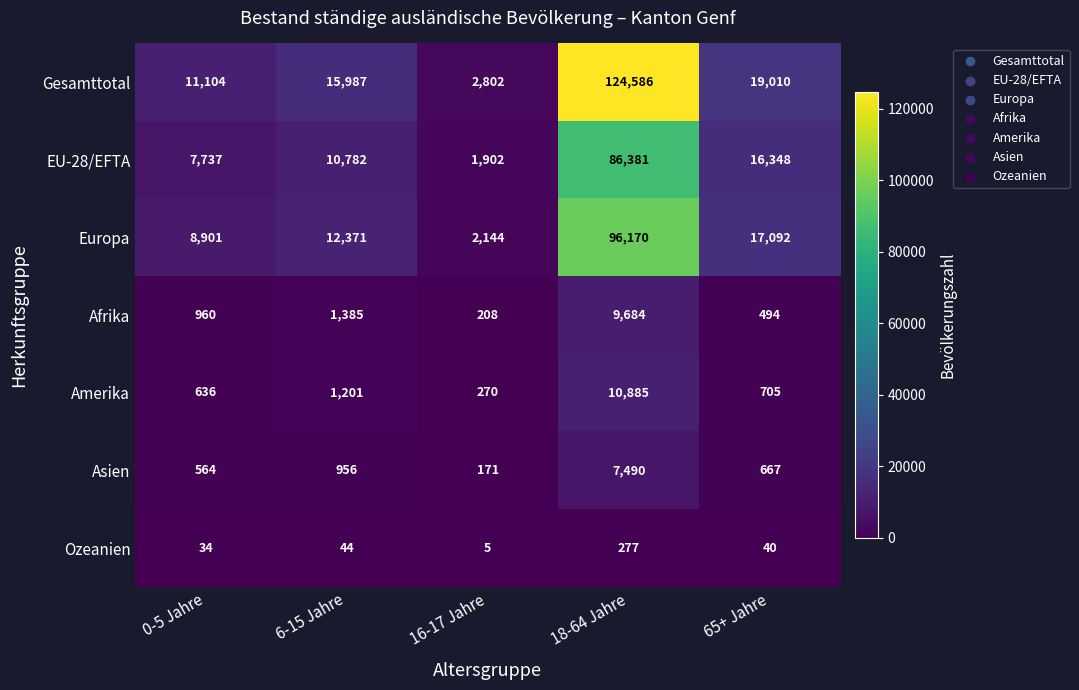

Which series has the widest spread of values?

Gesamttotal